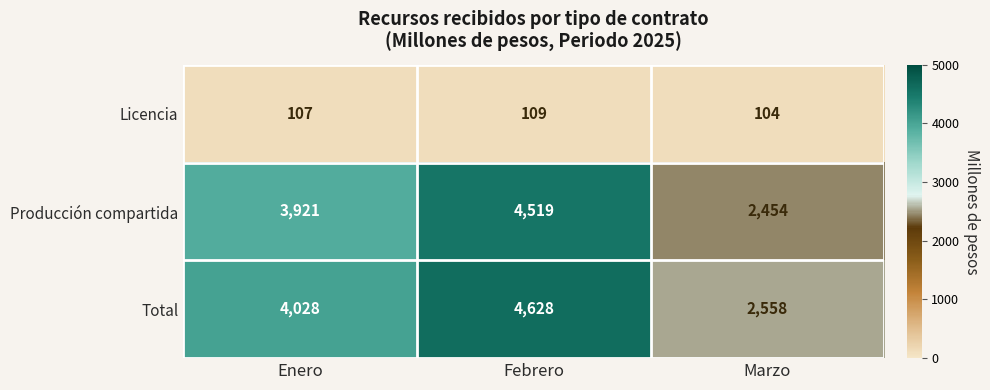

What is the sum of all Producción compartida values?

10894